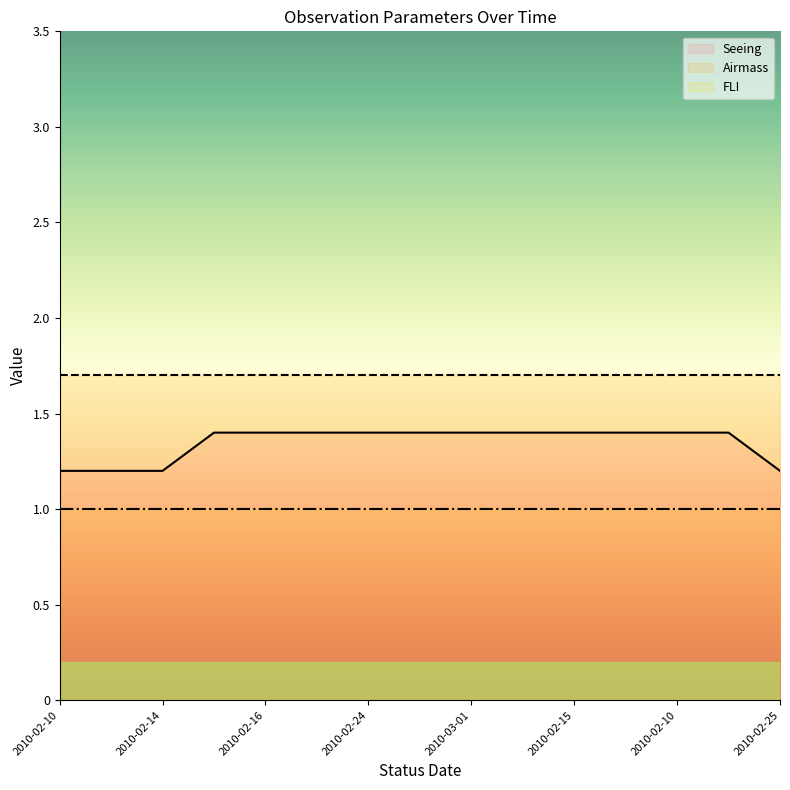

The value of Airmass line at 2010-02-24 is 0.6. True or false?

False